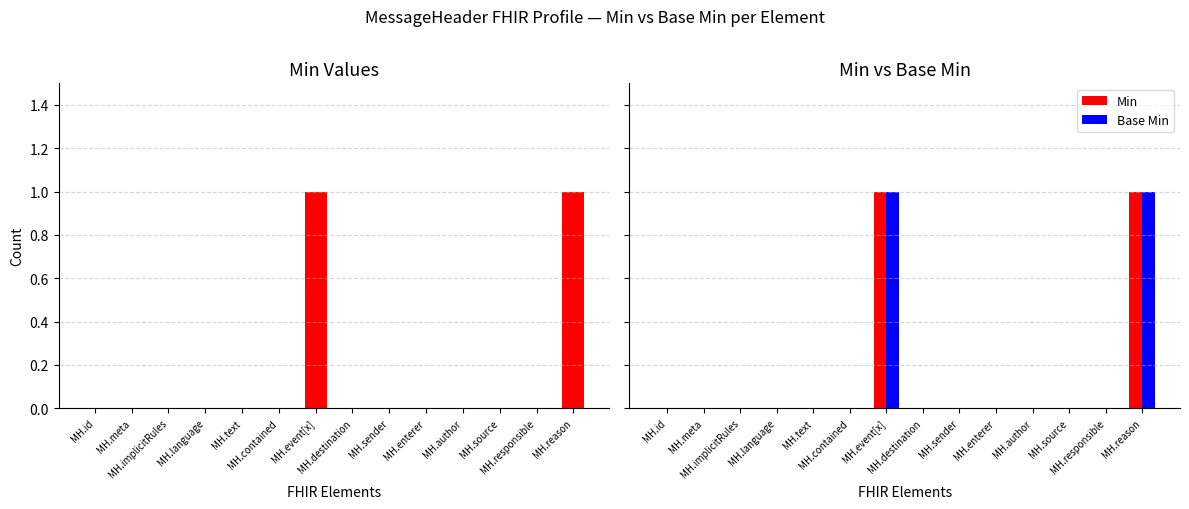

What position from the right is MH.enterer?

5